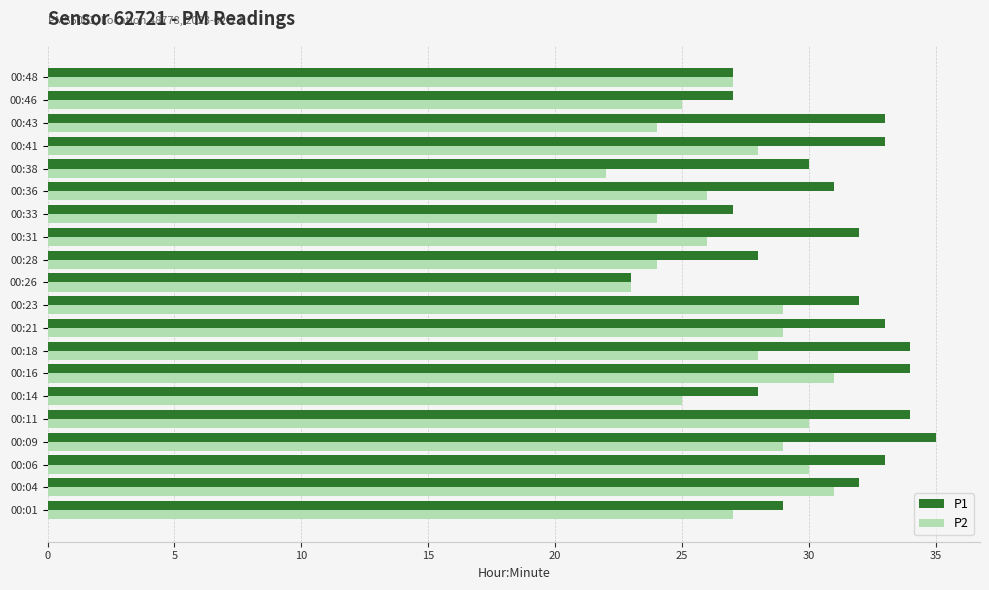

Rank the series by their maximum value, from highest to lowest.

P1, P2